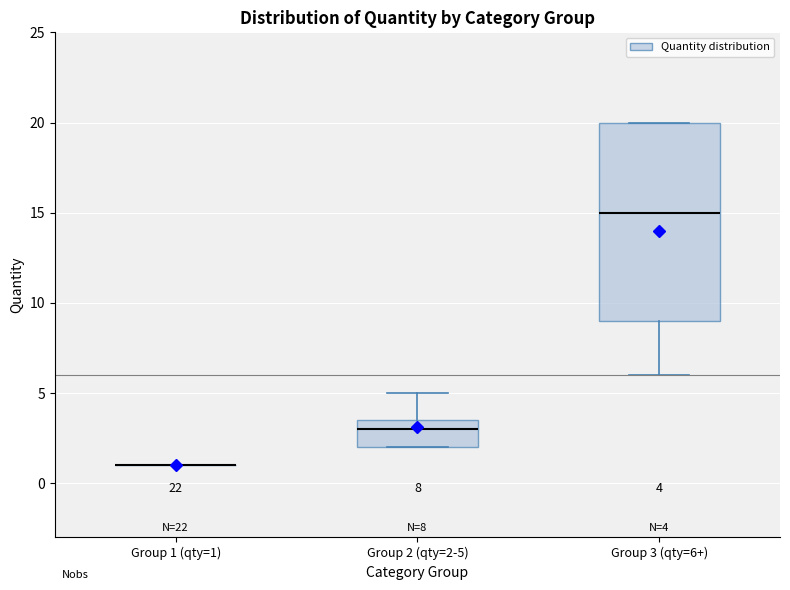

Comparing the boxes themselves (not the whiskers), which one is the tallest?

Group 3 (qty=6+)